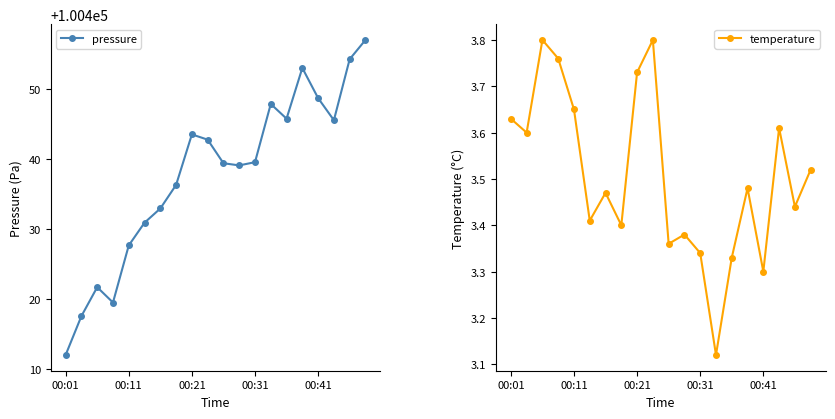

True or false: pressure has a value of 69095.9 at 00:31.

False